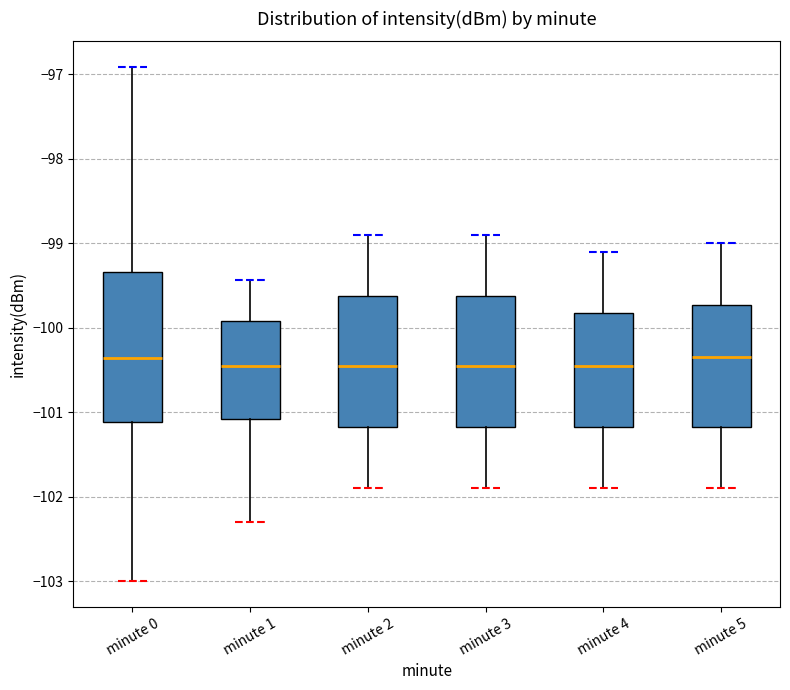

Where does the lower whisker of the box for minute 5 end on the y-axis? The values are not printed on the chart, so give them approximately, as read against the axis.

-101.9